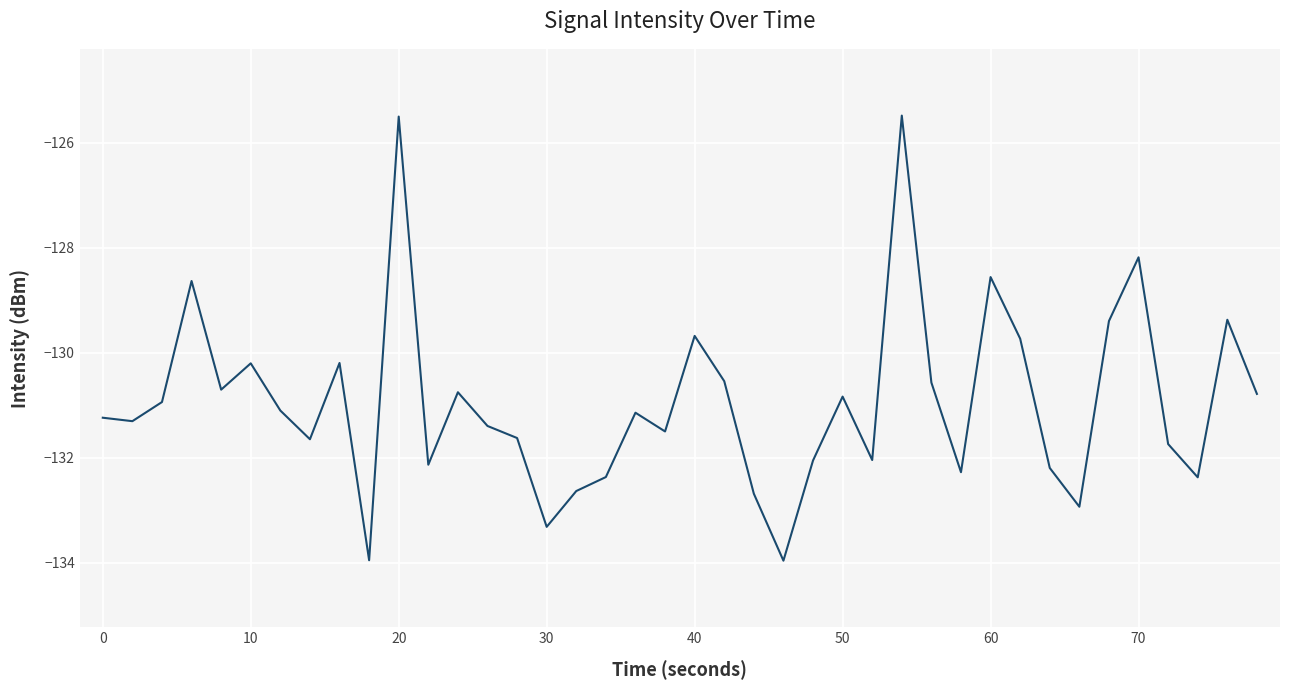

What is the greatest value displayed?

-125.5